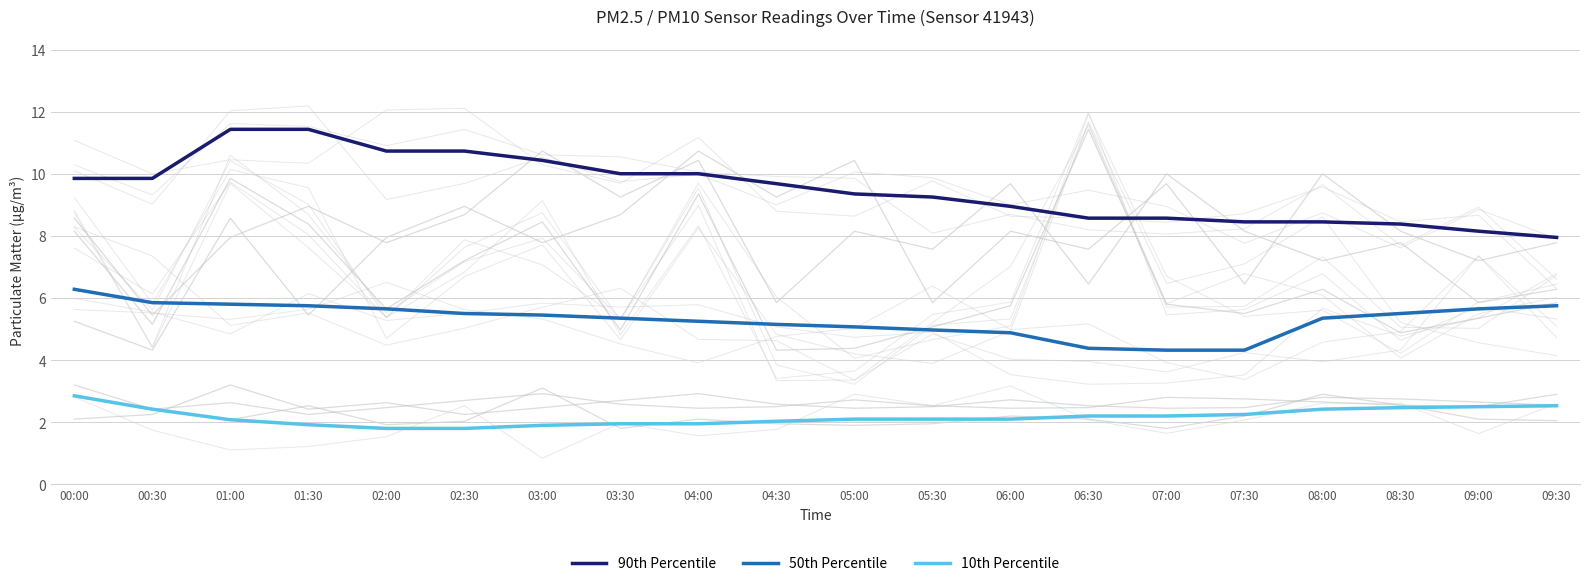

What is the sum of the 90th Percentile values at 03:30 and 04:30?

19.7